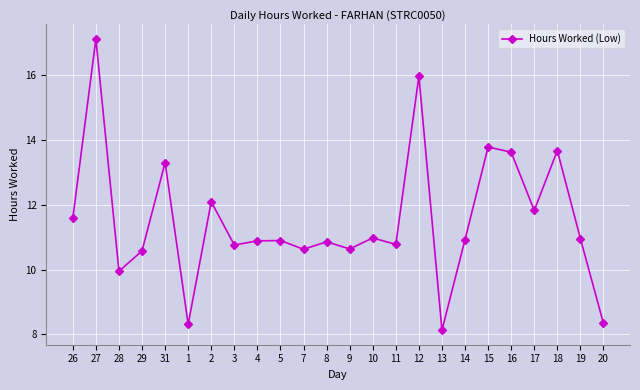

What position from the left is 9?

13